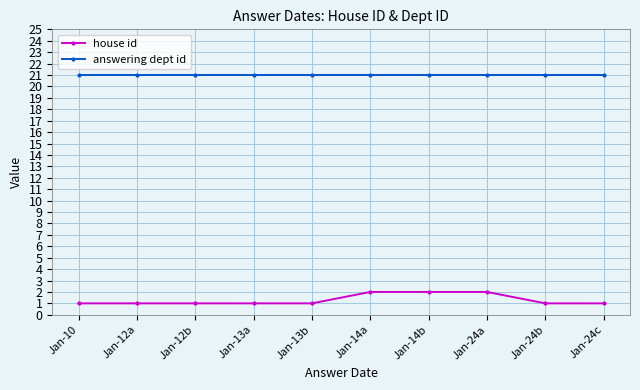

What is the sum of all house id values?

13